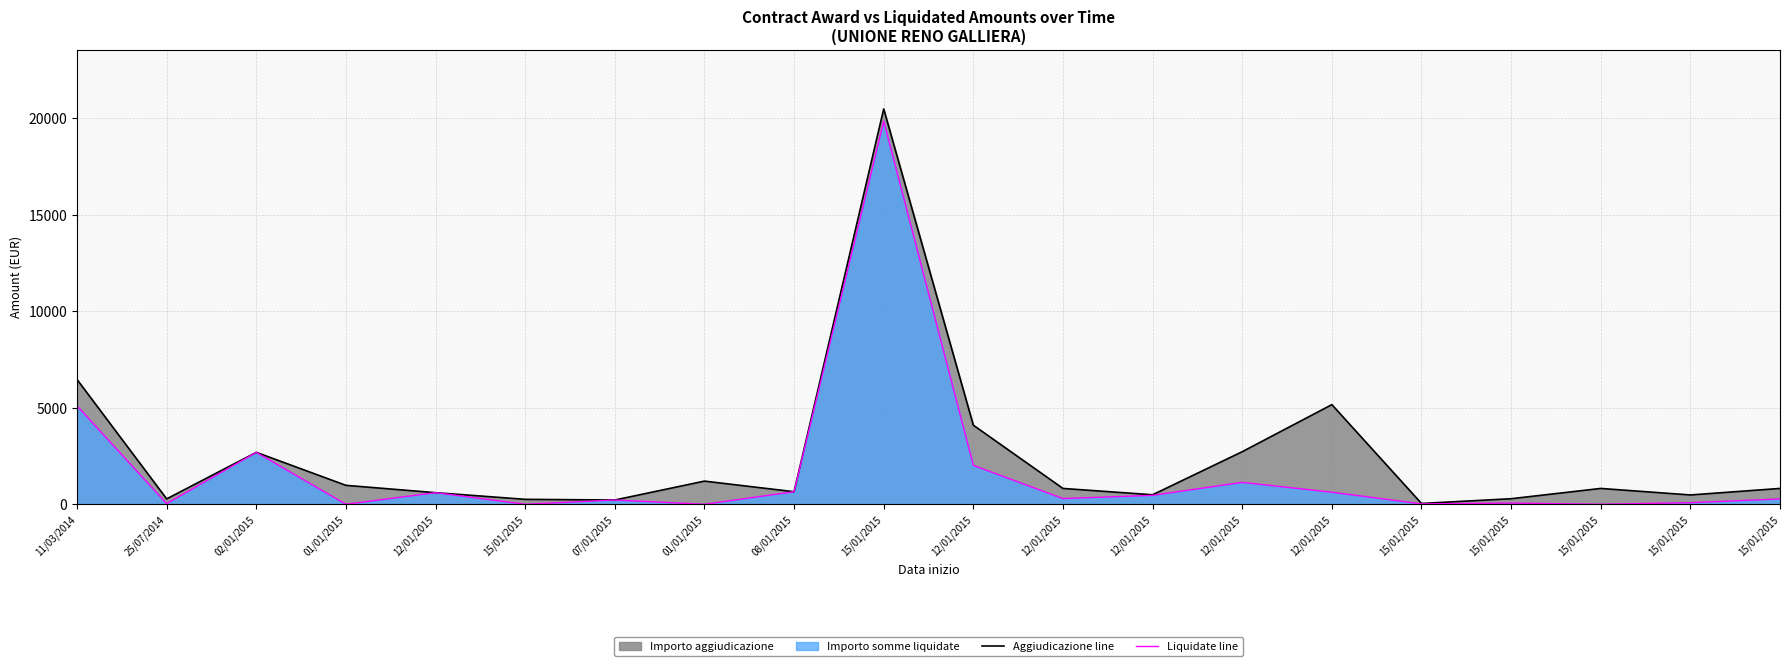

What value does the Importo aggiudicazione series have at 08/01/2015?

649.6